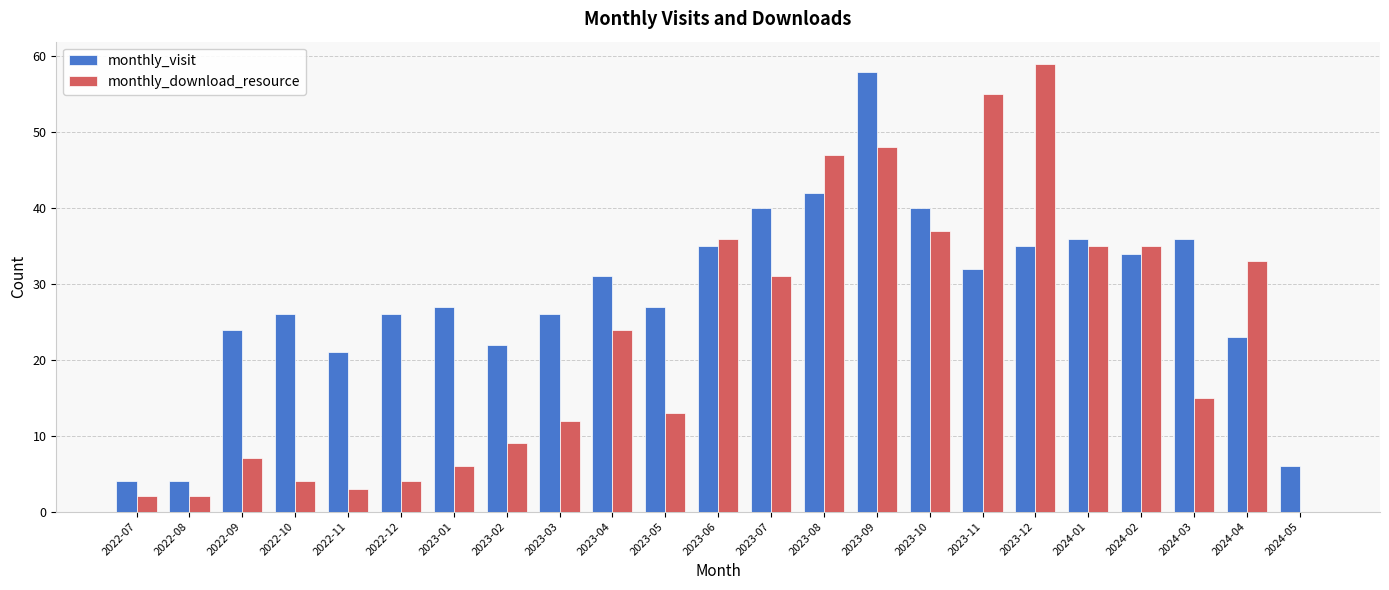

Which series has the largest total across all categories?

monthly_visit